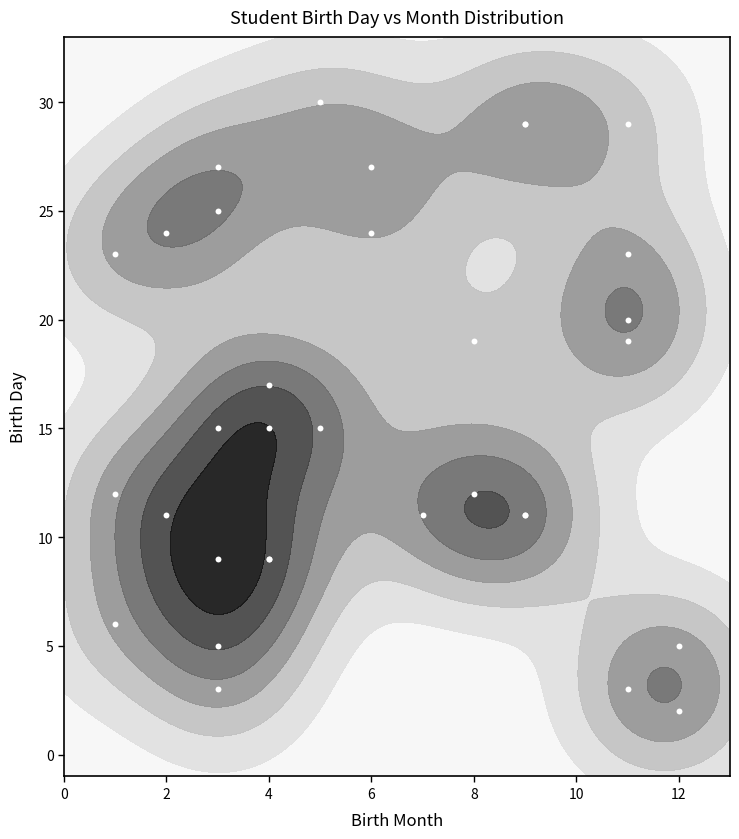

What is the minimum value shown in the chart?

2